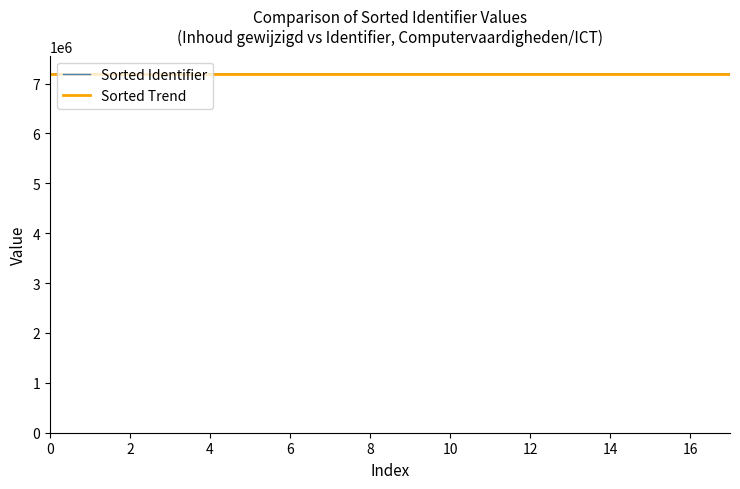

What is the minimum value for Sorted Identifier?

7196436.0